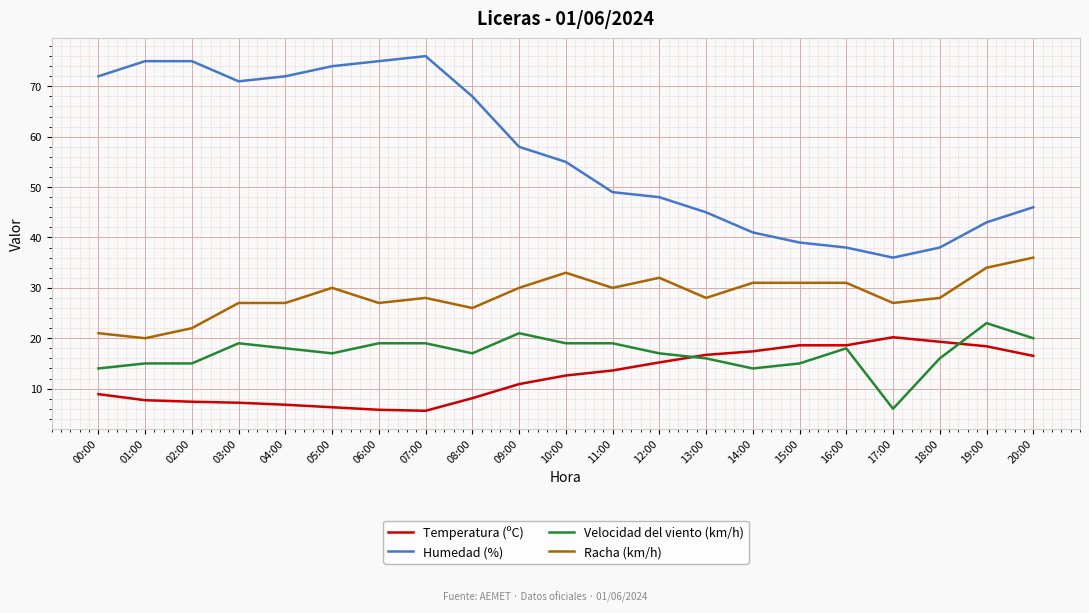

What is the sum of the Temperatura (ºC) values at 13:00 and 09:00?

27.6